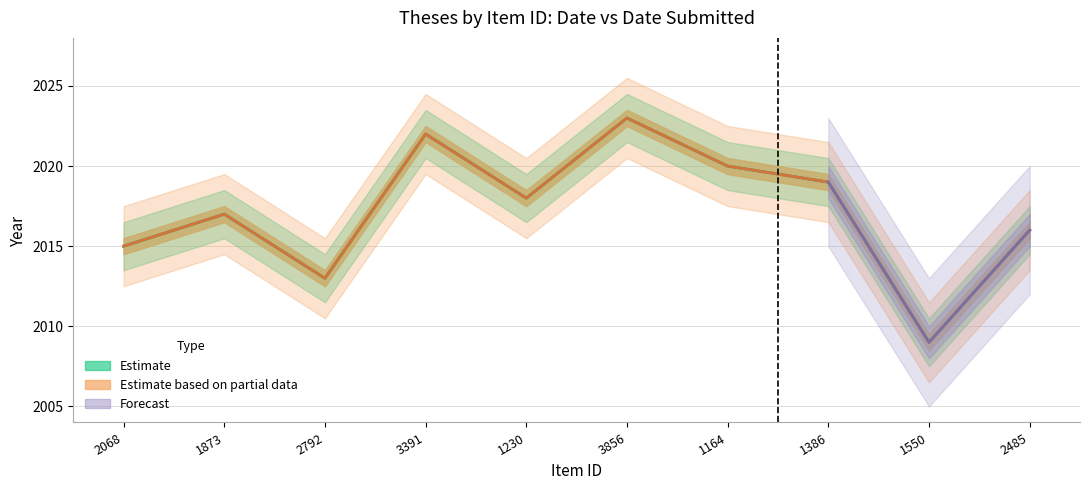

Rank the categories by Dublin Core:Date value from highest to lowest.

3856, 3391, 1164, 1386, 1230, 1873, 2485, 2068, 2792, 1550